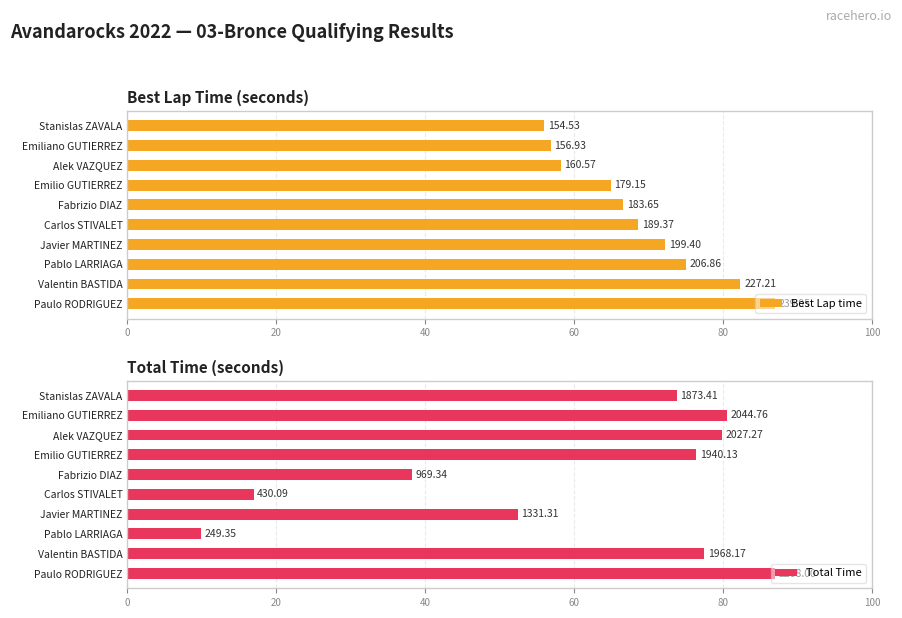

What is the total value across all series at Emilio GUTIERREZ?

141.3